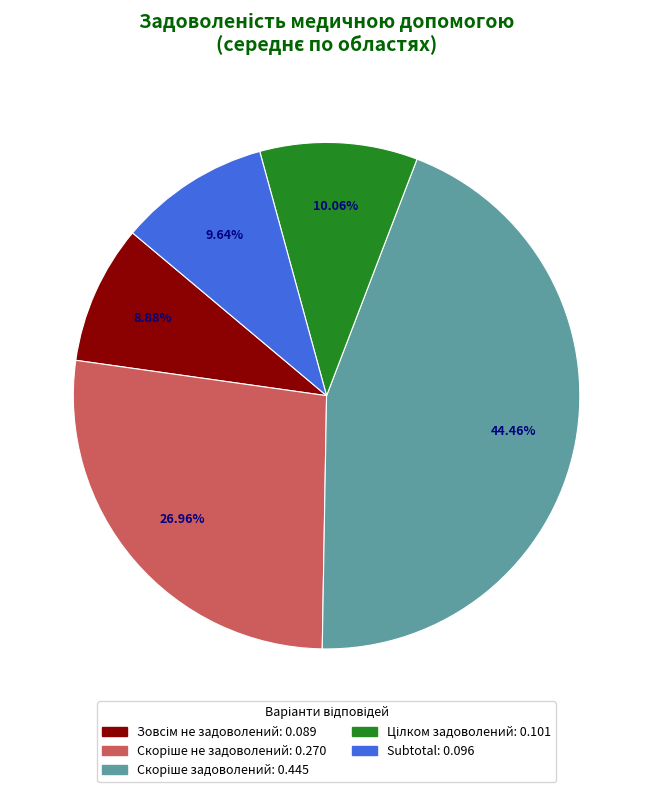

Is there any slice that represents more than half of the pie?

No